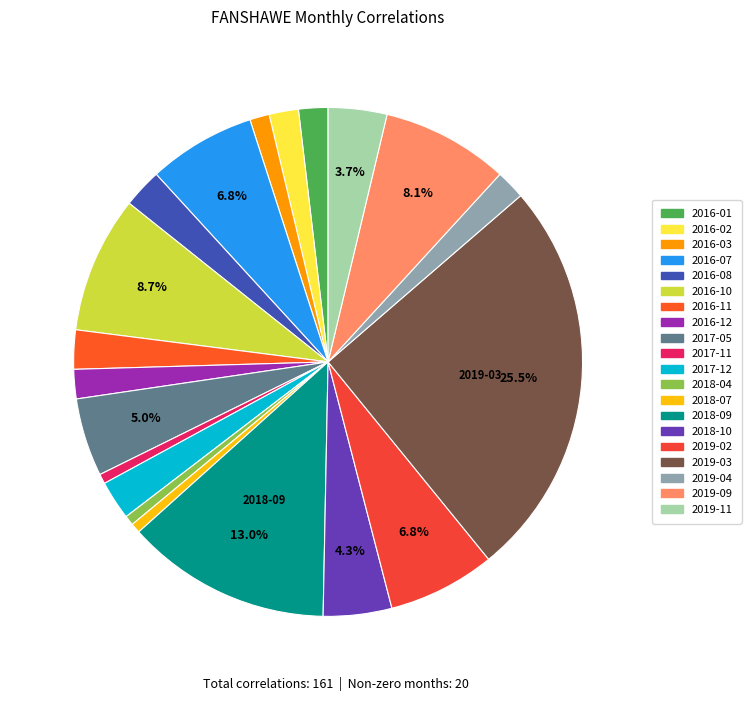

Which slice is the smallest?

2017-11